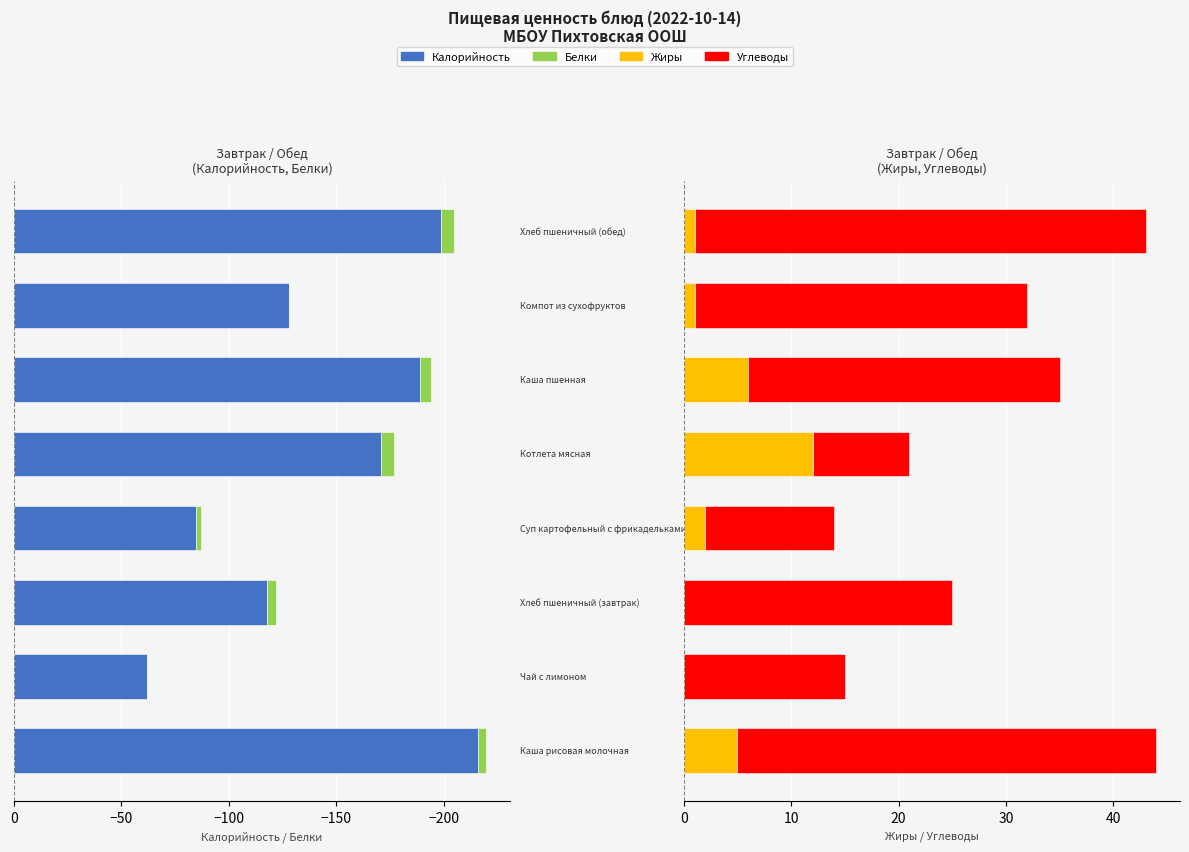

Which has a higher value, −200 or −250?

−200